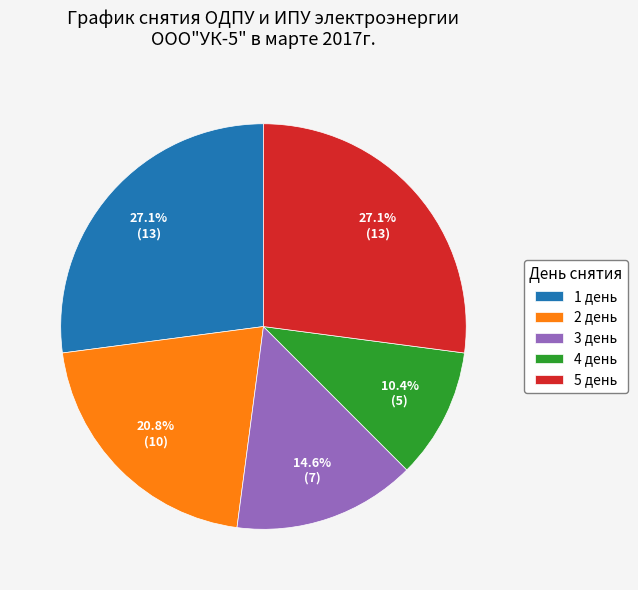

What is the smallest slice in the pie chart?

4 день